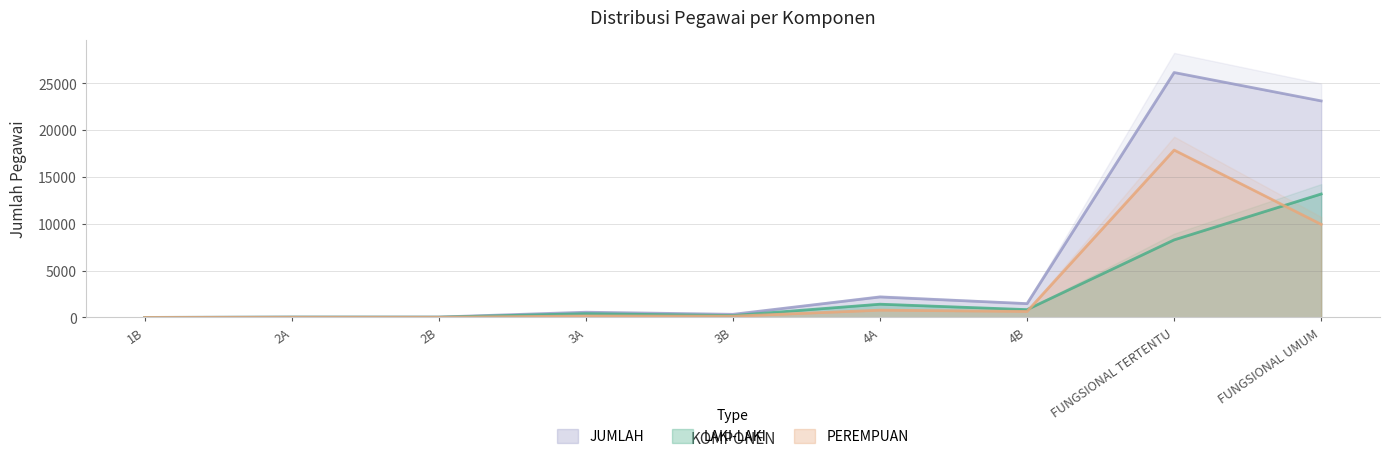

True or false: JUMLAH has a value of 67 at 2A.

False